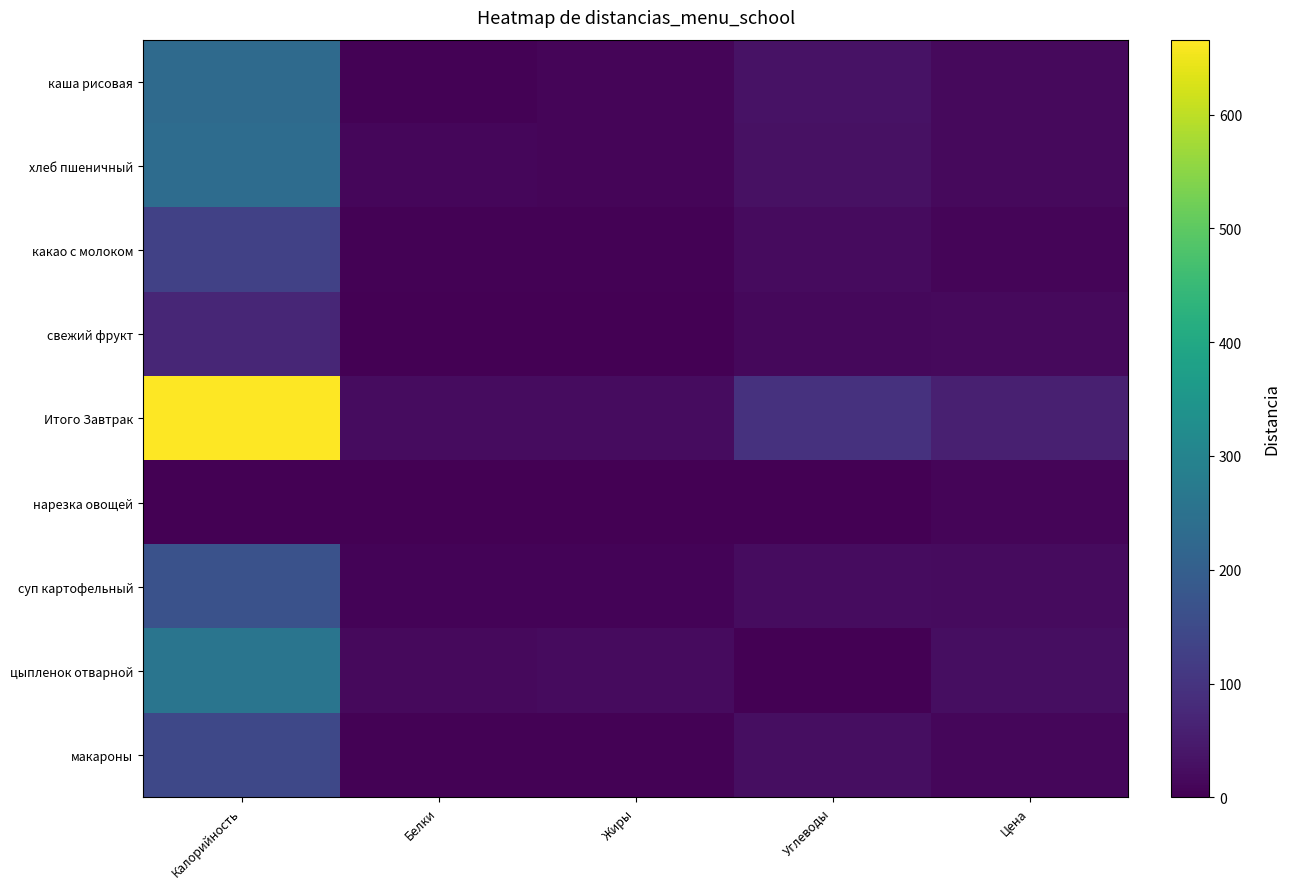

What is the total value across all series at Углеводы?

237.8